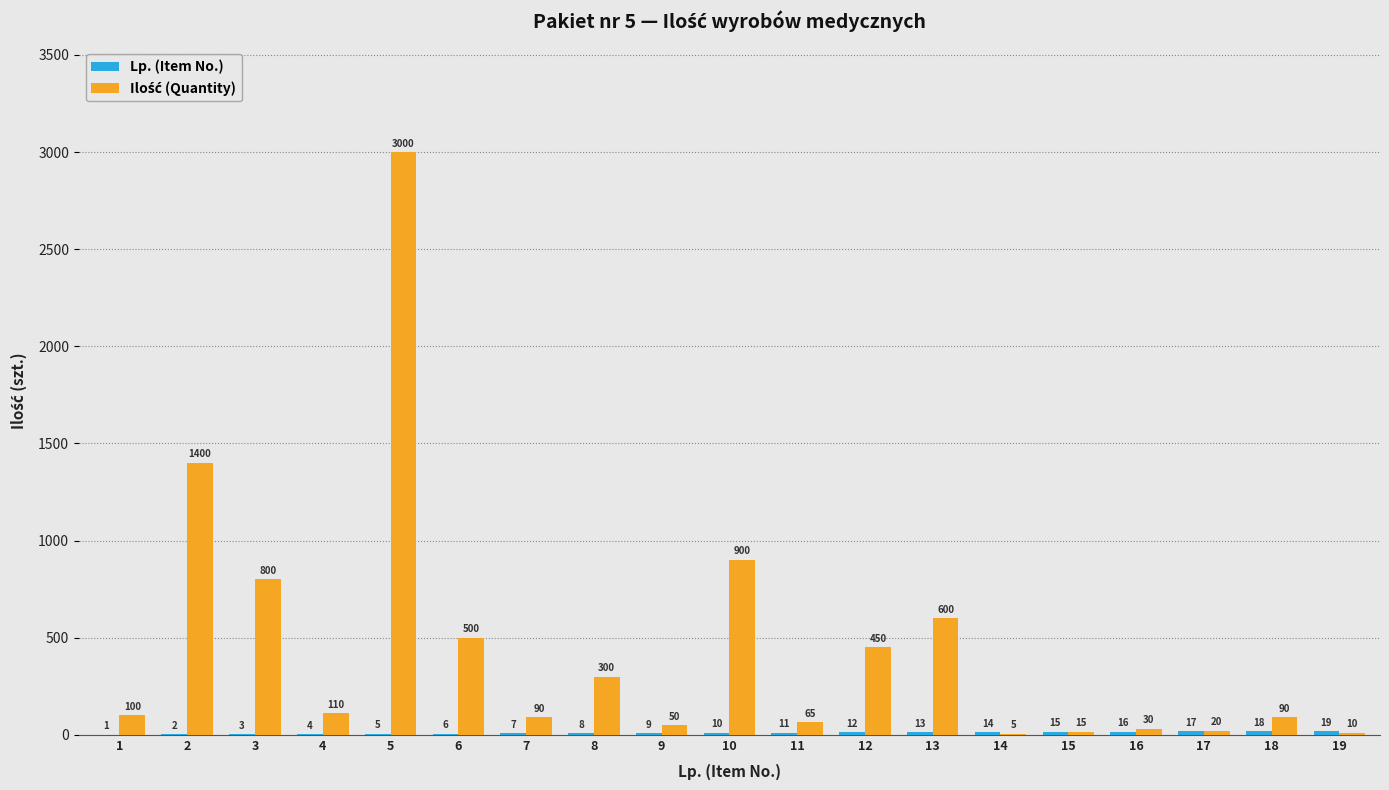

Are the bars horizontal?

No